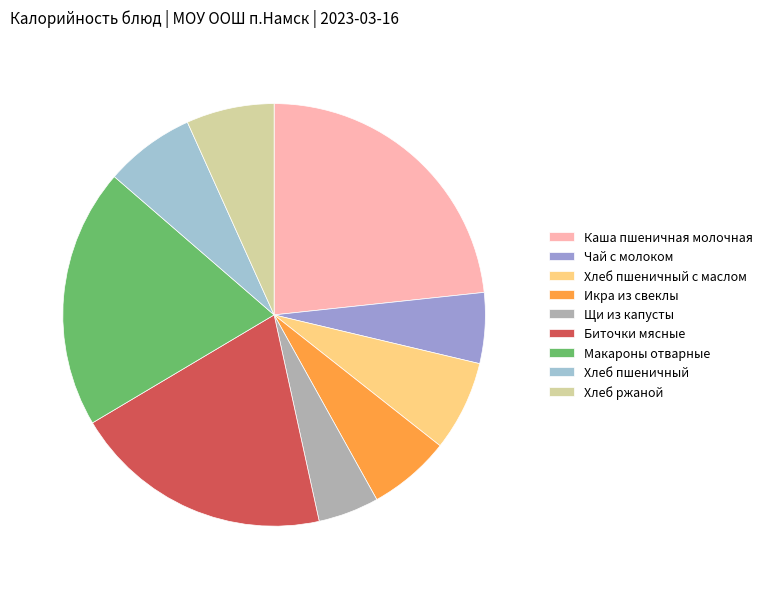

True or false: Макароны отварные accounts for 20% of the total.

True